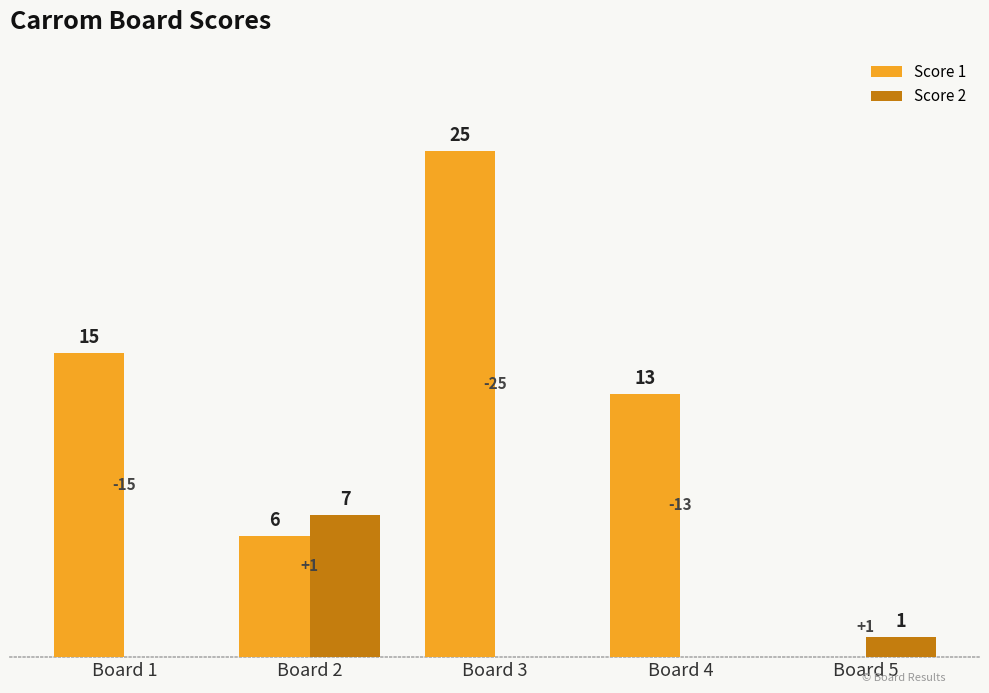

The value of Score 1 at Board 1 is 15. True or false?

True